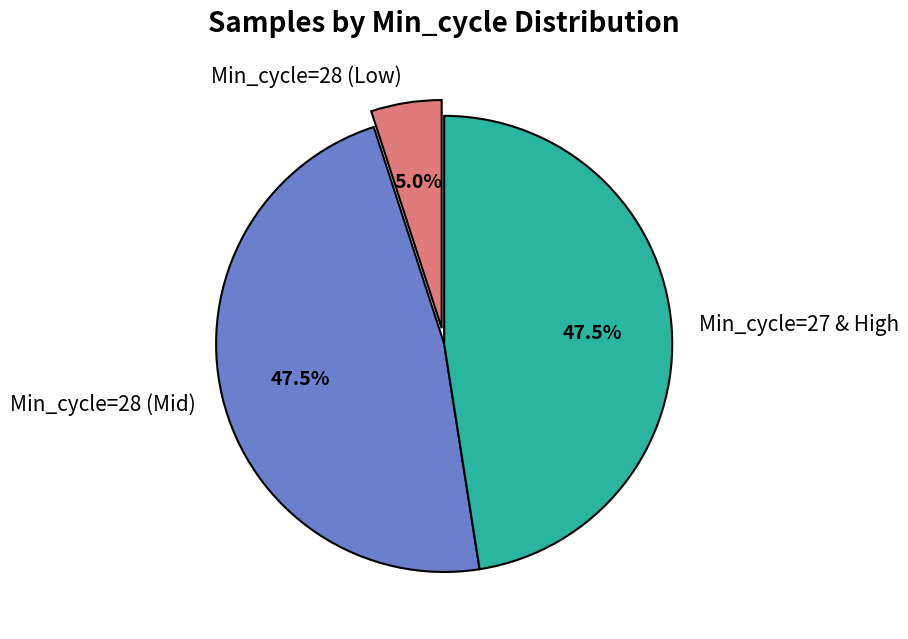

Combined, do Min_cycle=28 (Mid) and Min_cycle=27 & High account for over 50%?

Yes